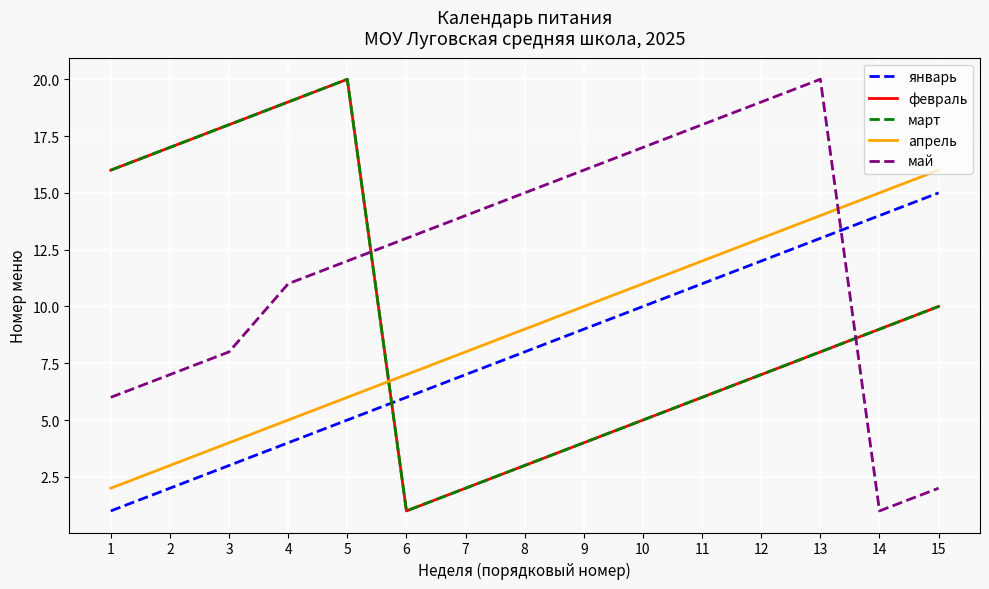

Does the chart have visible grid lines?

Yes